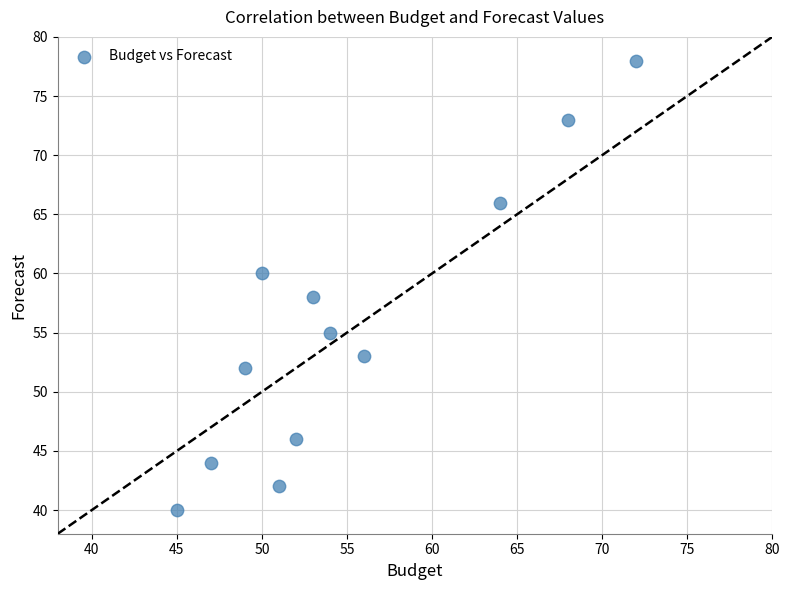

What is the range of Y values (max minus min)?

38